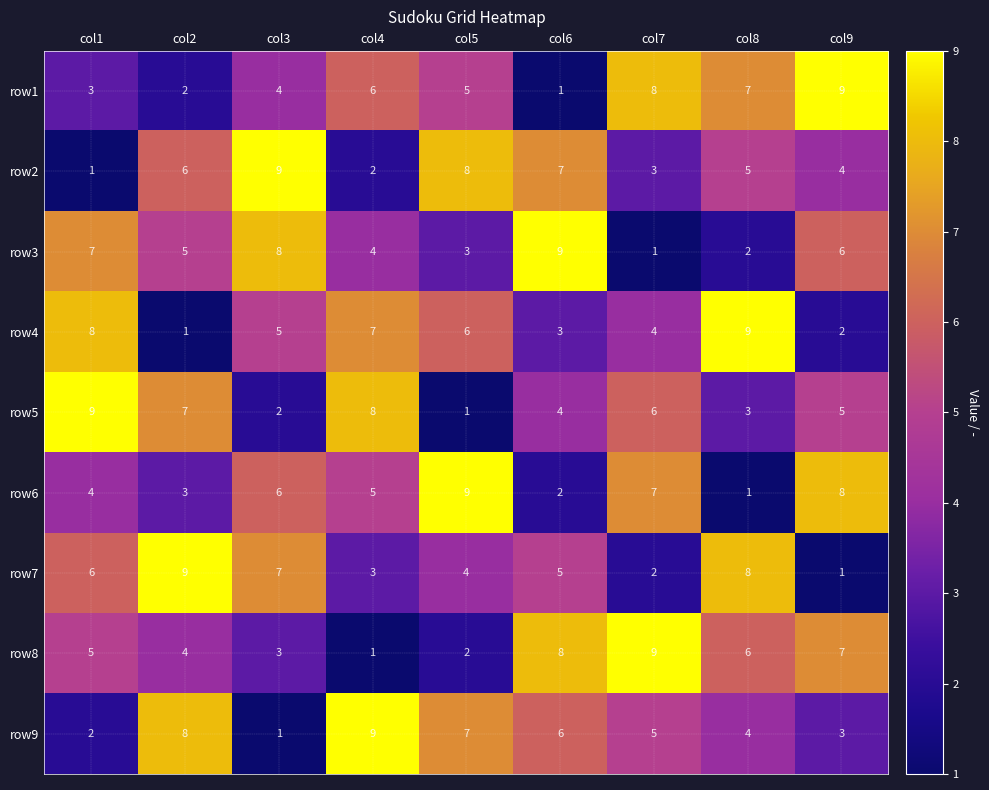

What is the spread (max minus min) of values at col2?

8